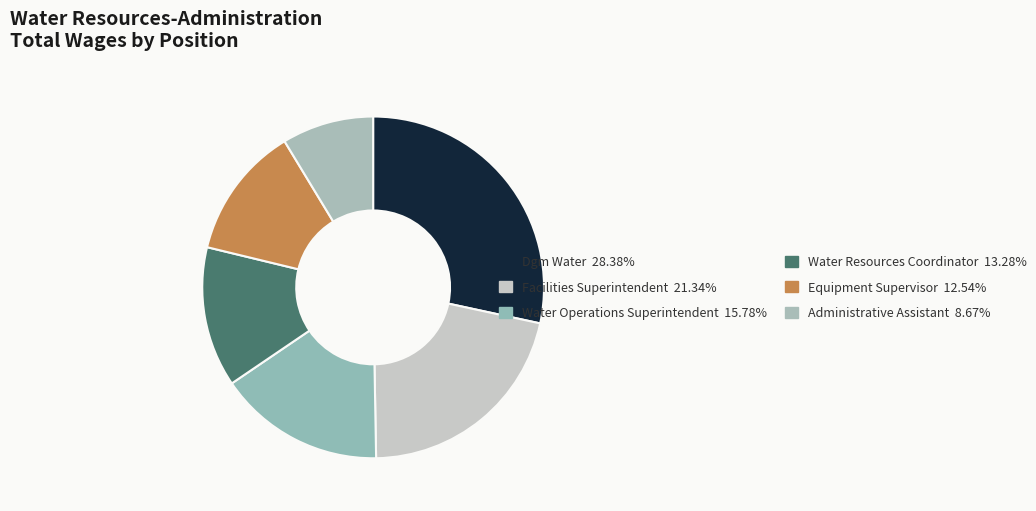

To the nearest percent, what is the difference between the Facilities Superintendent and Dgm Water slice percentages?

7%